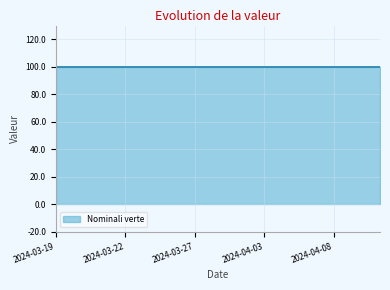

What is the maximum value for Nominali verte?

100